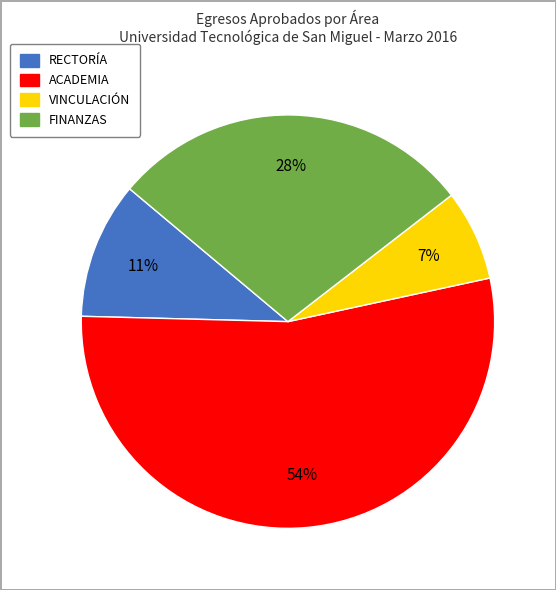

True or false: VINCULACIÓN accounts for 1% of the total.

False